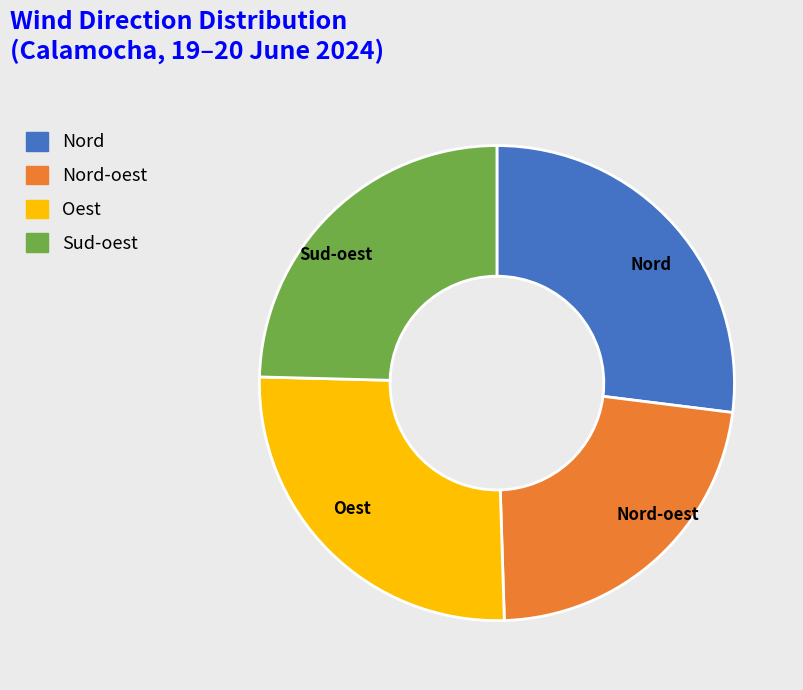

Approximately how many times larger is the value at Nord compared to Nord-oest?

1.2